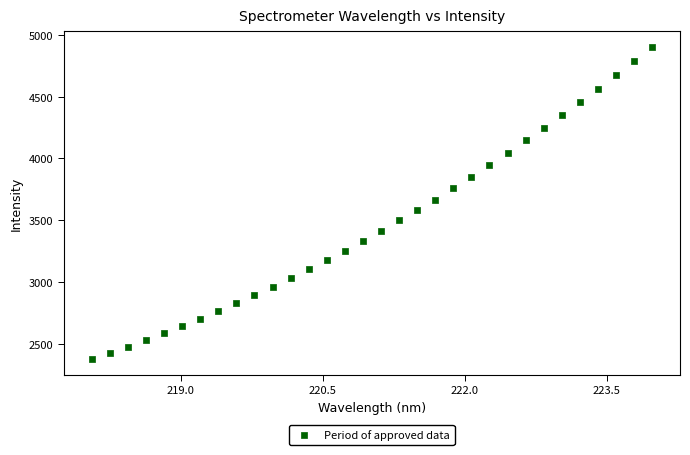

What is the range of Y values (max minus min)?

2531.3